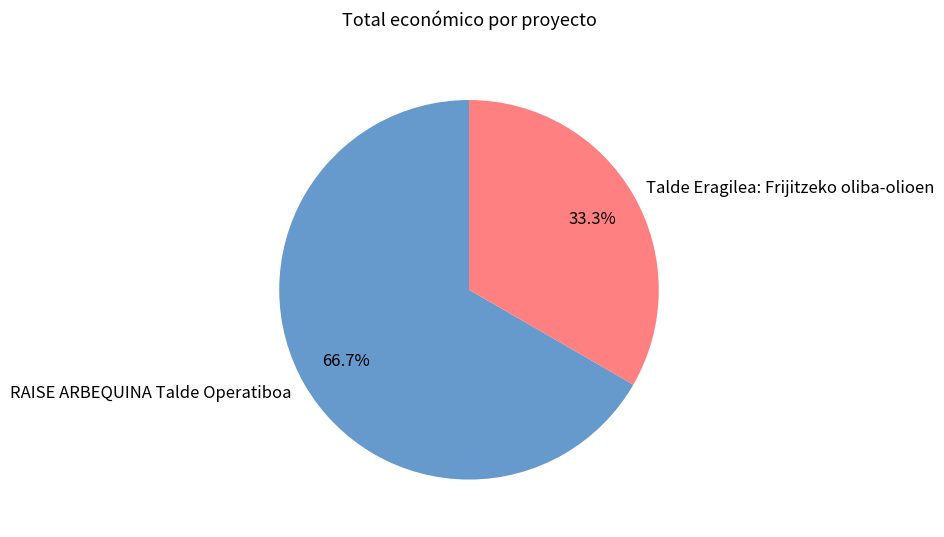

To the nearest percent, what percentage of the pie is RAISE ARBEQUINA Talde Operatiboa?

67%